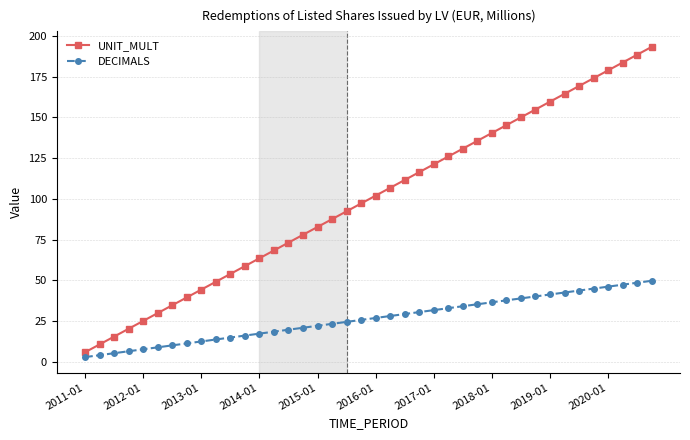

What is the maximum value for UNIT_MULT?

193.2